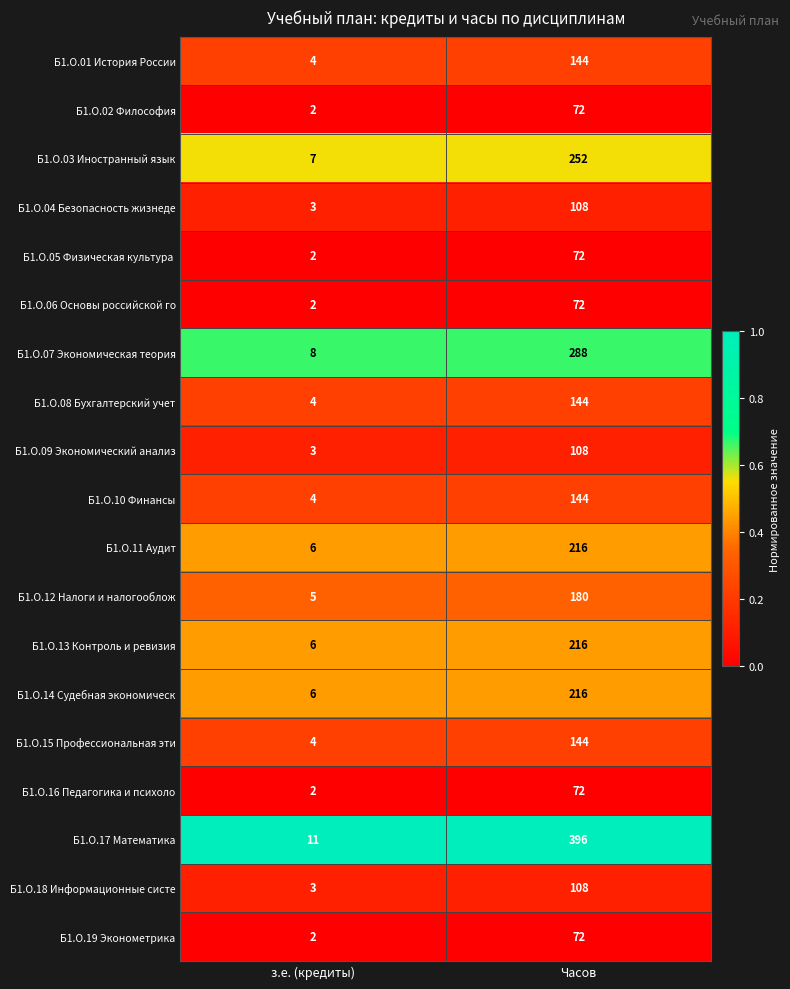

At which category does the chart reach its minimum across all series?

з.е. (кредиты)